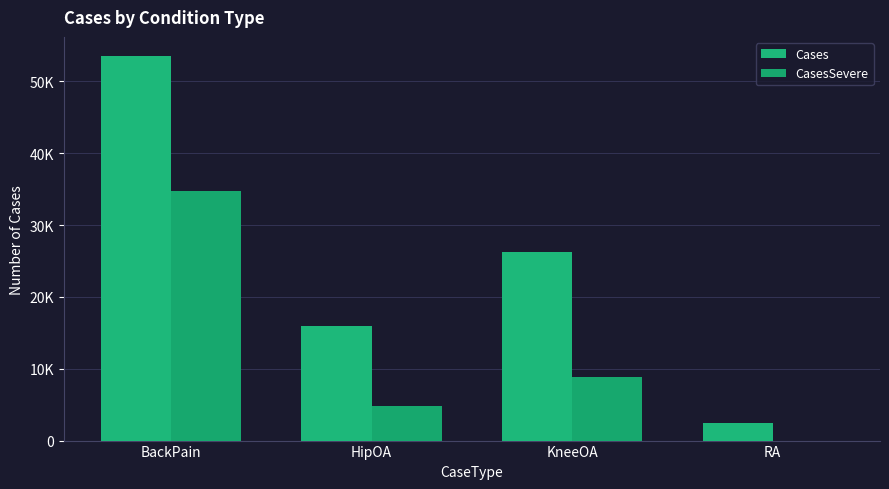

Where is CasesSevere nearest to the value 17381?

KneeOA